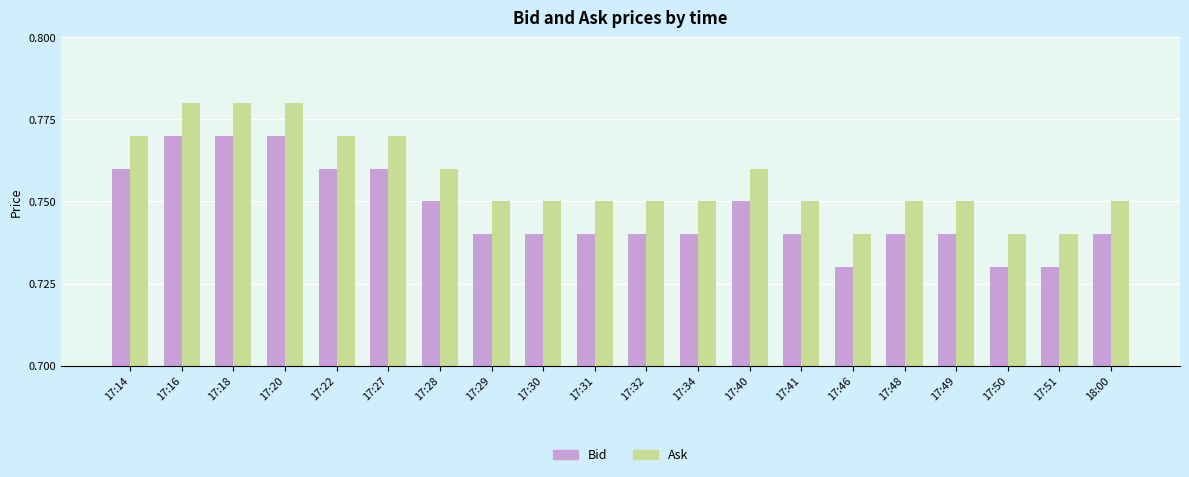

What is the total value across all series at 17:41?

1.5